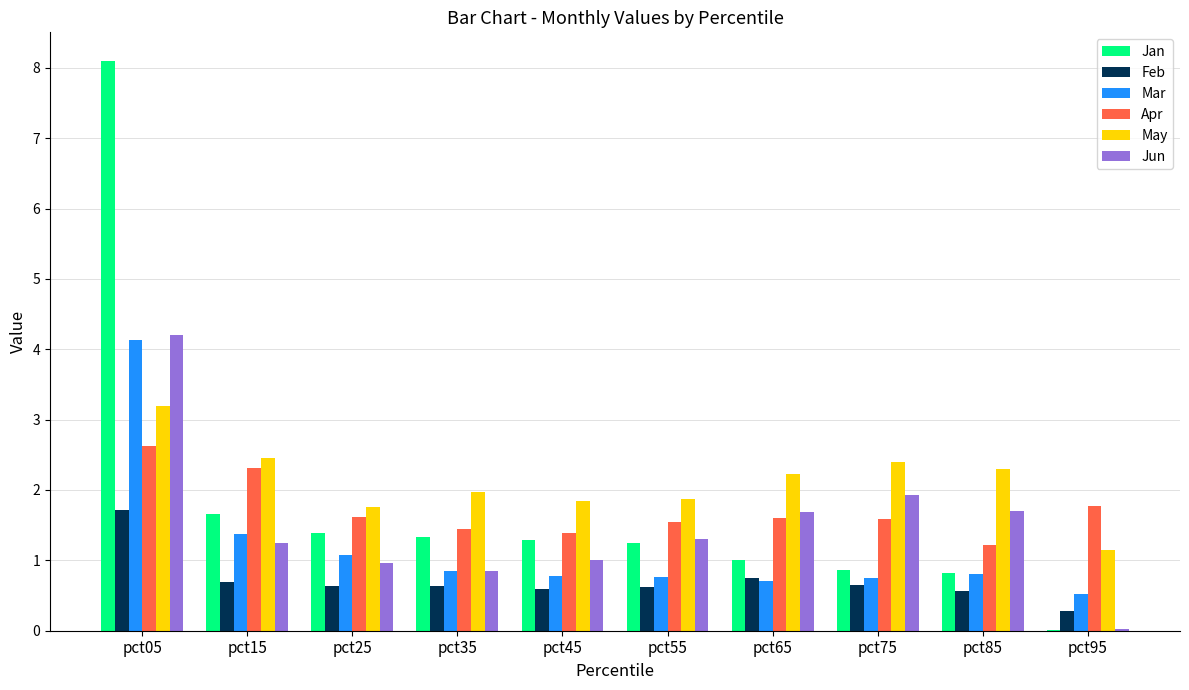

What is the total value across all series at pct15?

9.7